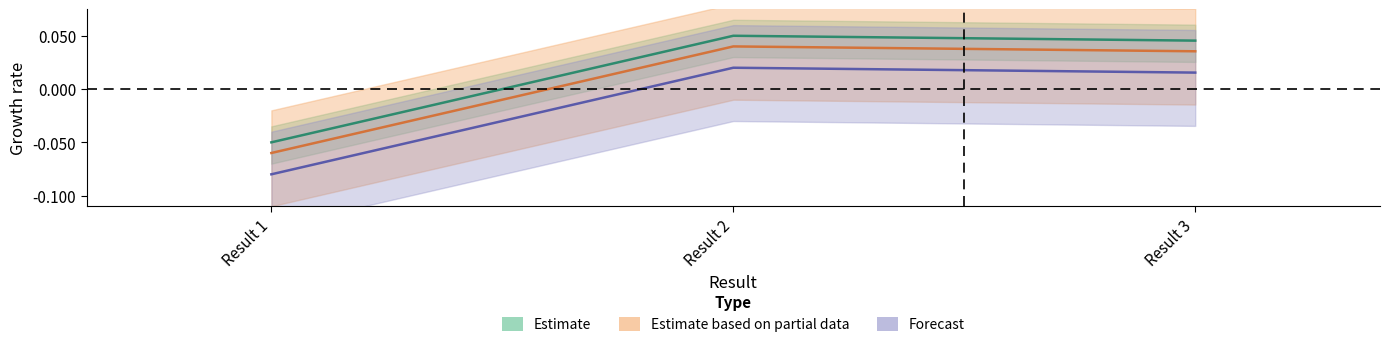

At which label does Forecast reach its peak?

Result 2